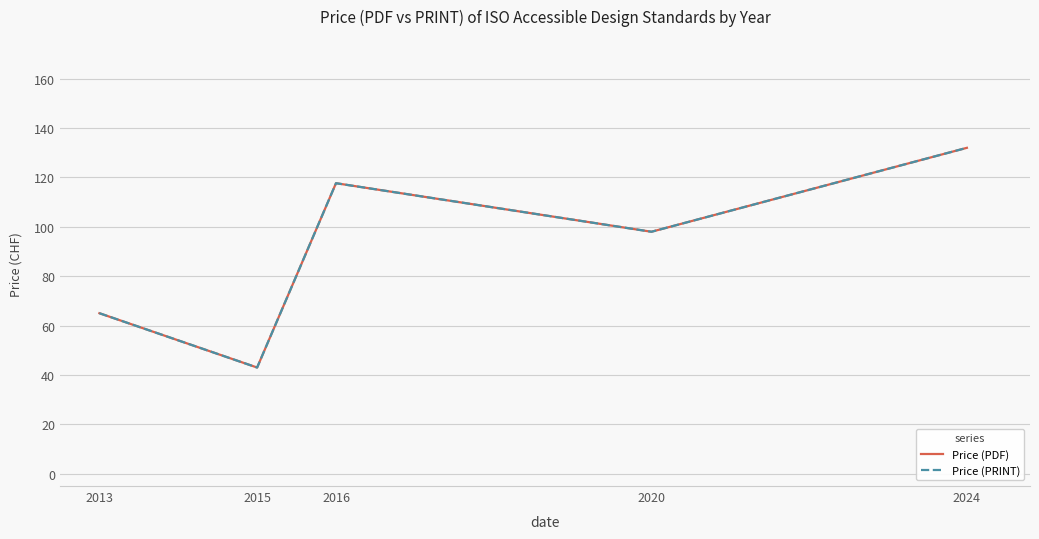

True or false: Price (PRINT) and Price (PDF) cross at least once.

False